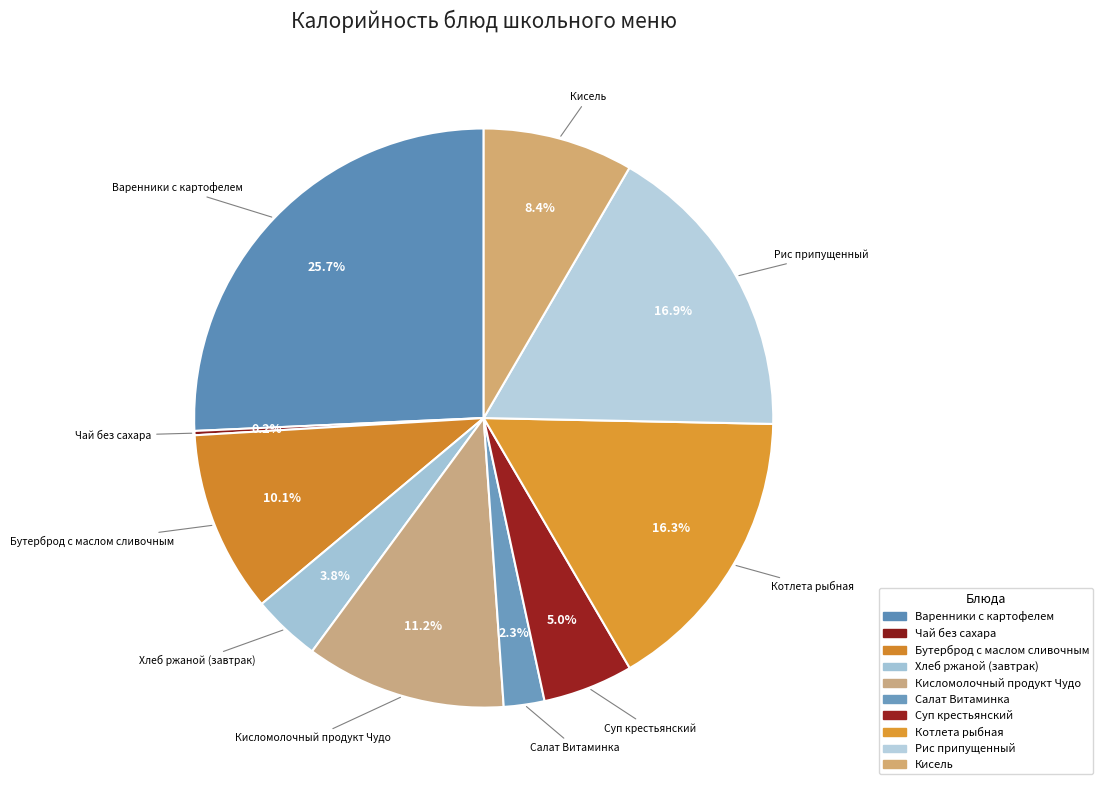

Which category has the smallest portion of the pie?

Чай без сахара